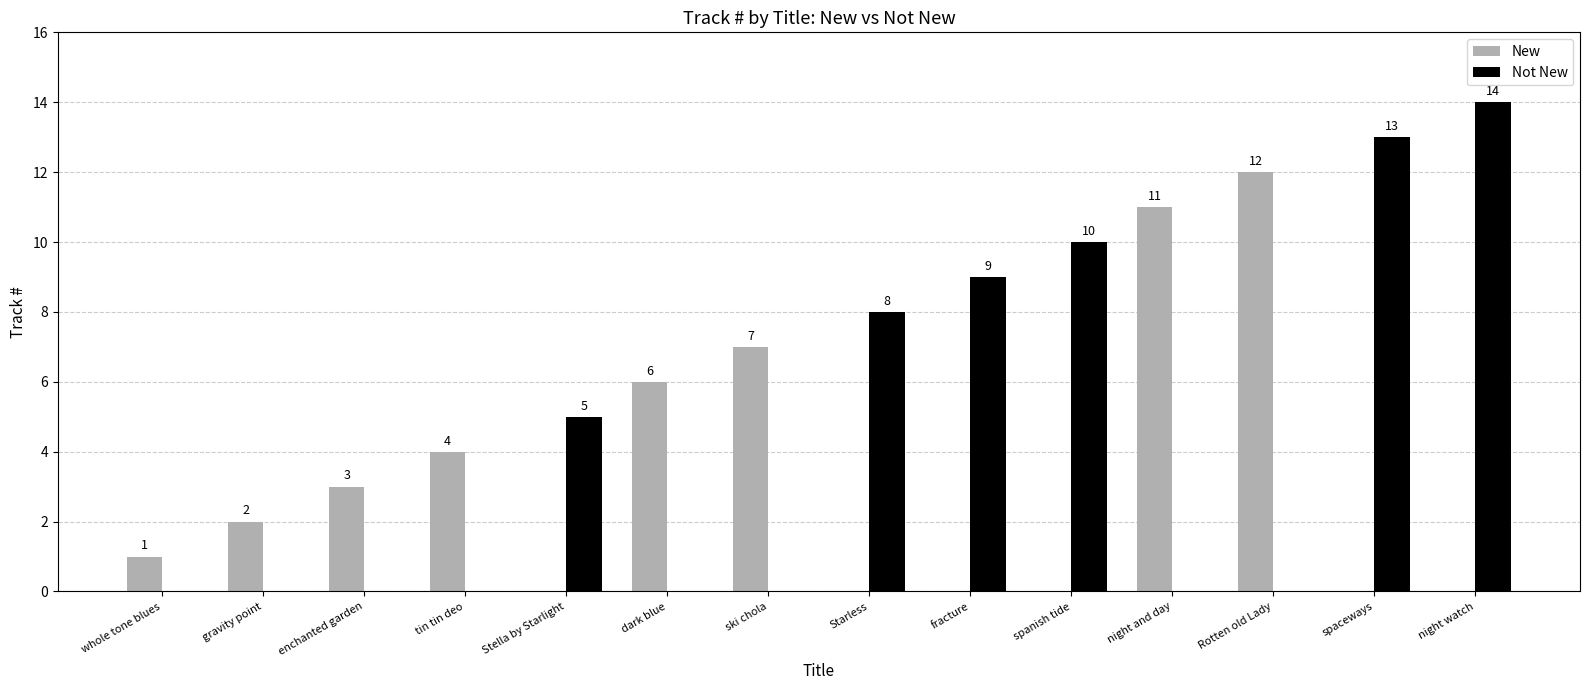

True or false: Not New has a value of 6 at dark blue.

False